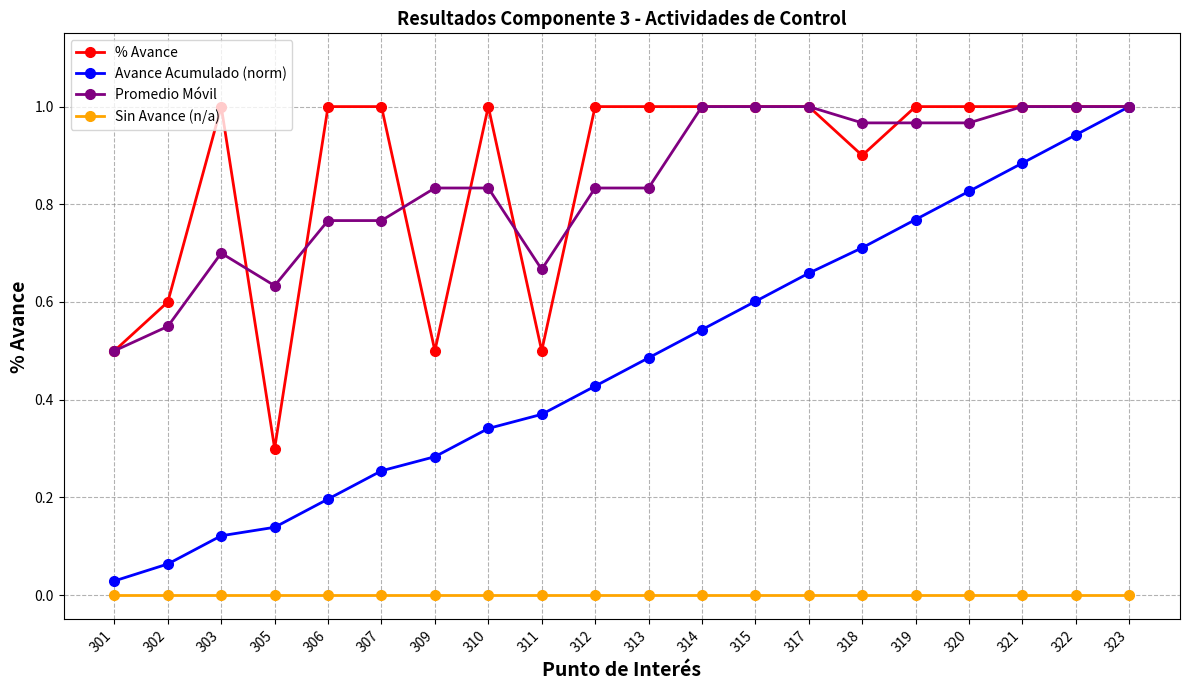

Does the chart display data point markers on the line(s)?

Yes